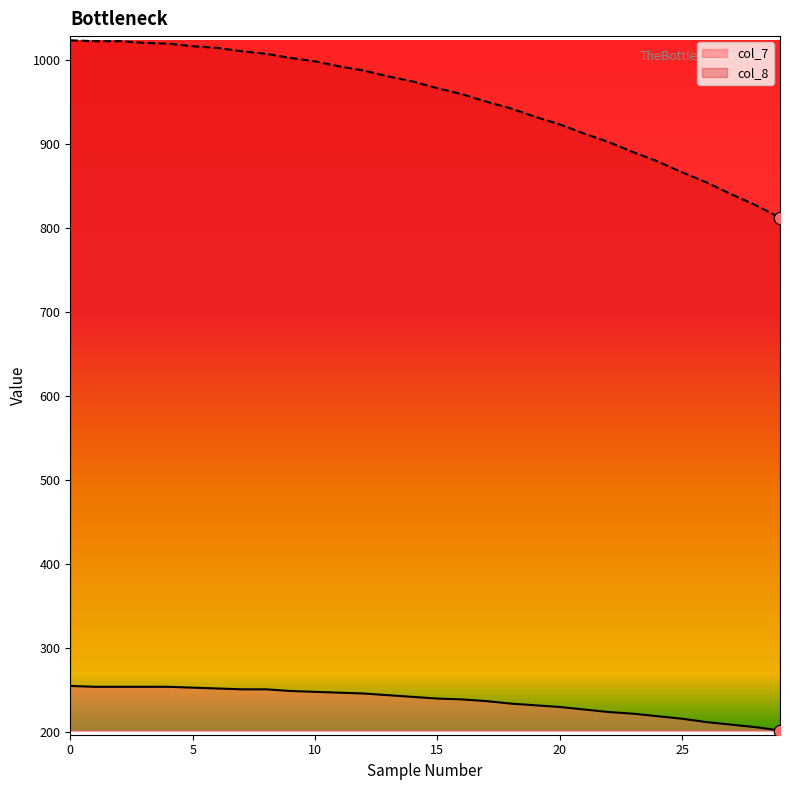

Which series contains the highest Y value?

col_8